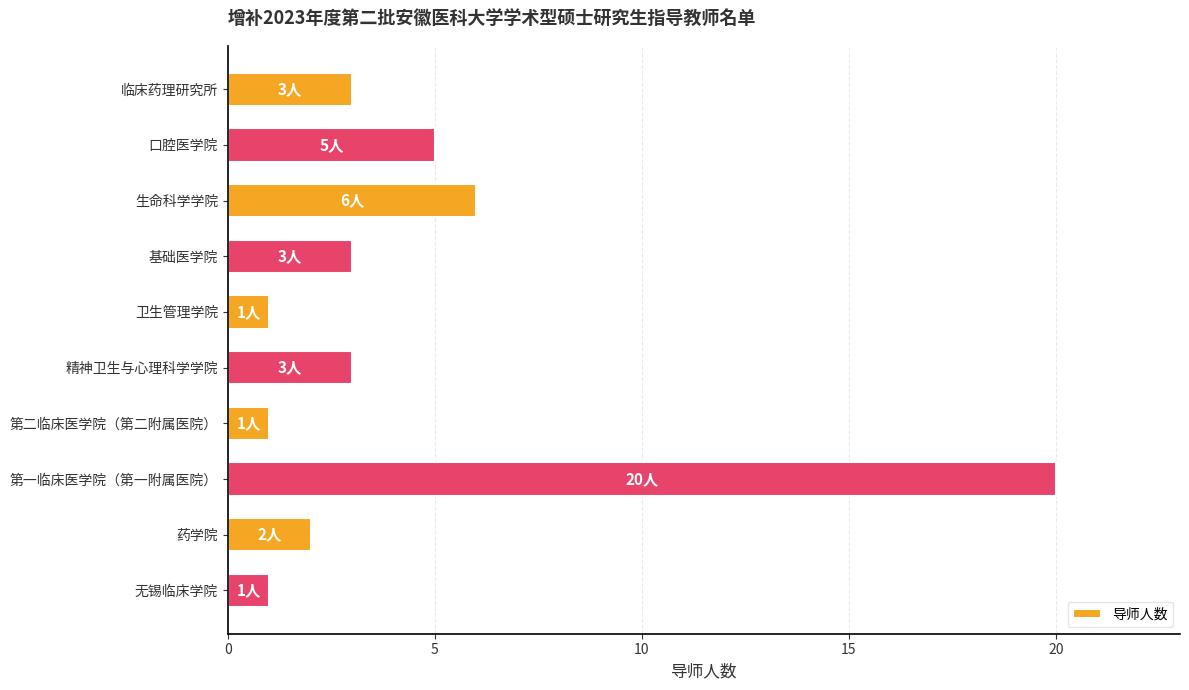

What is the difference between the maximum and minimum values?

19